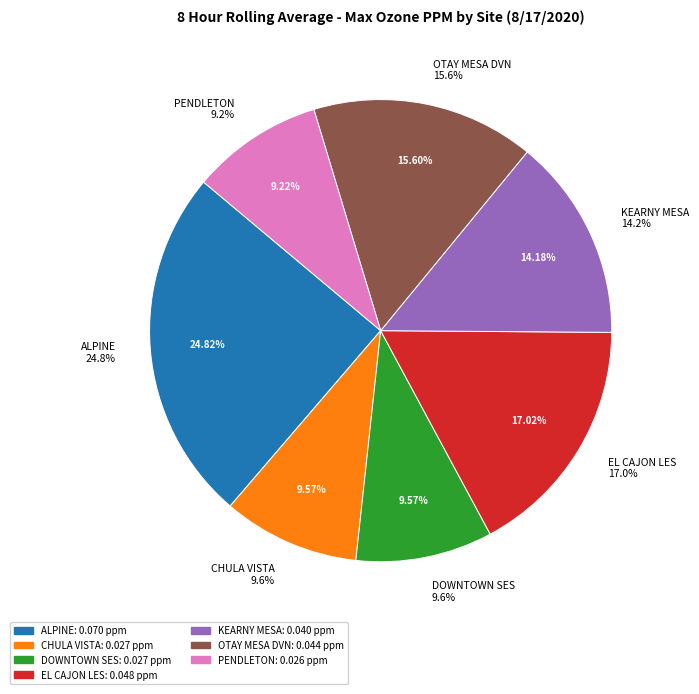

To the nearest percent, what percentage of the pie is KEARNY MESA?

14%